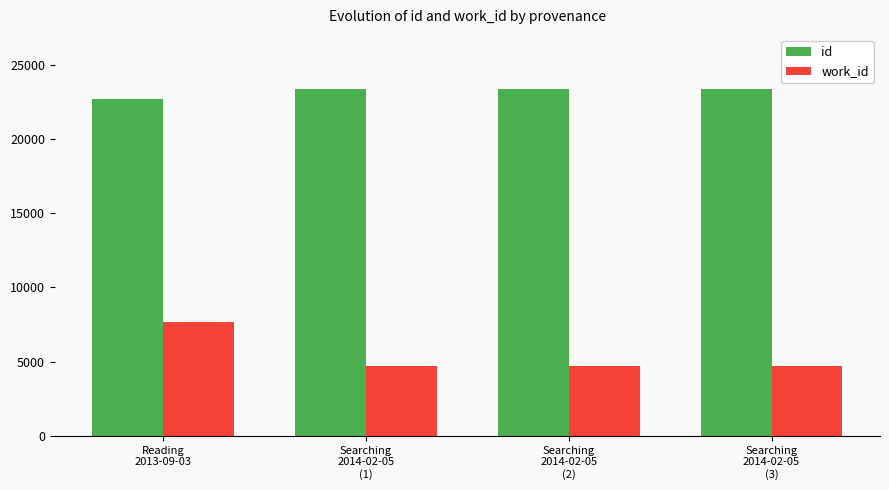

What is the smallest value displayed?

4702